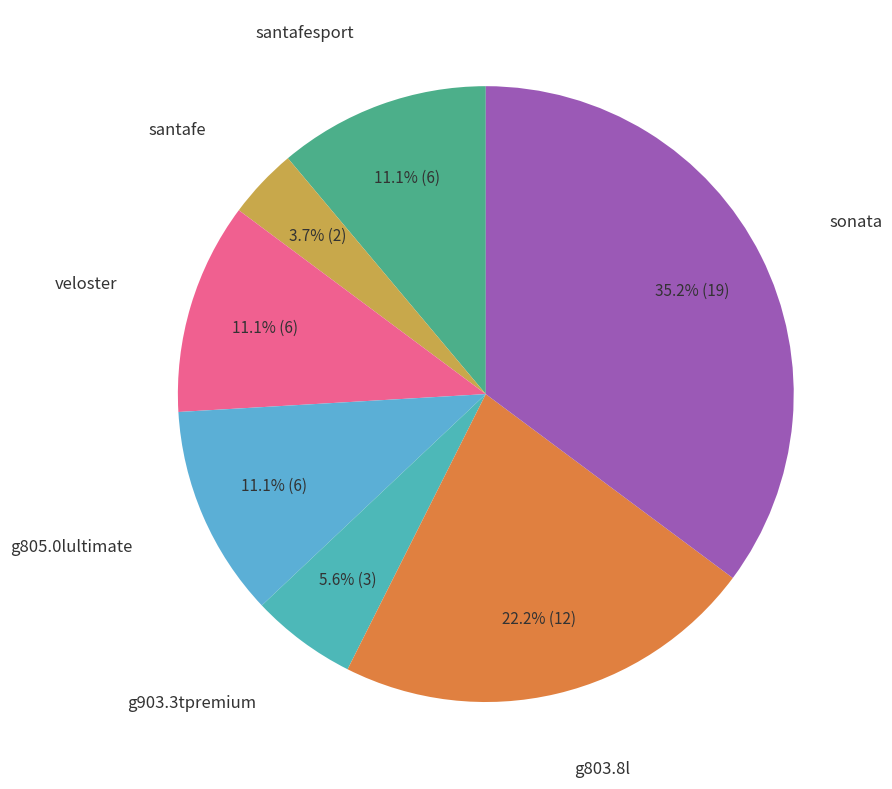

Is there any slice that represents more than half of the pie?

No